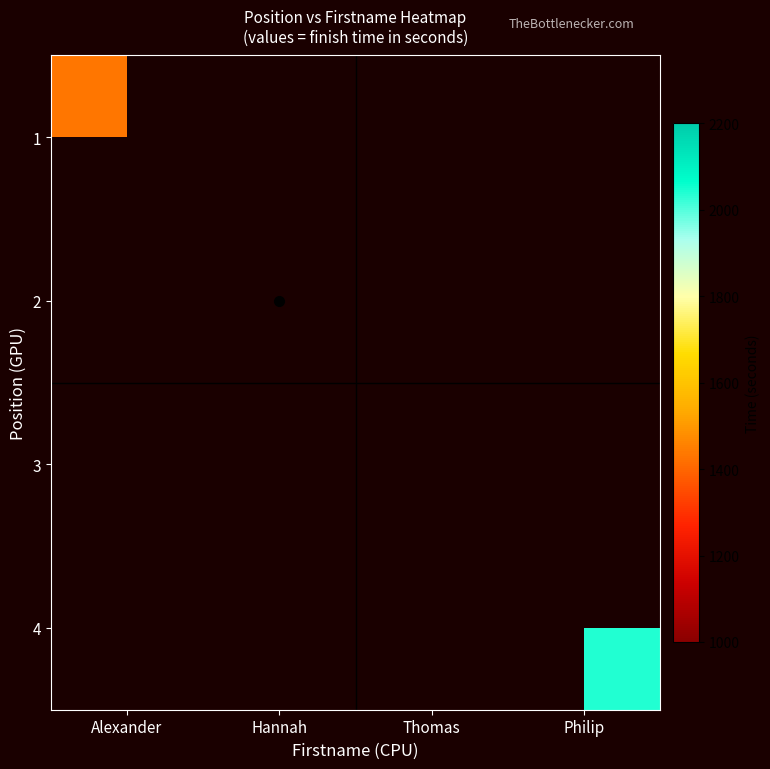

At how many categories does at least one series exceed 1849?

2